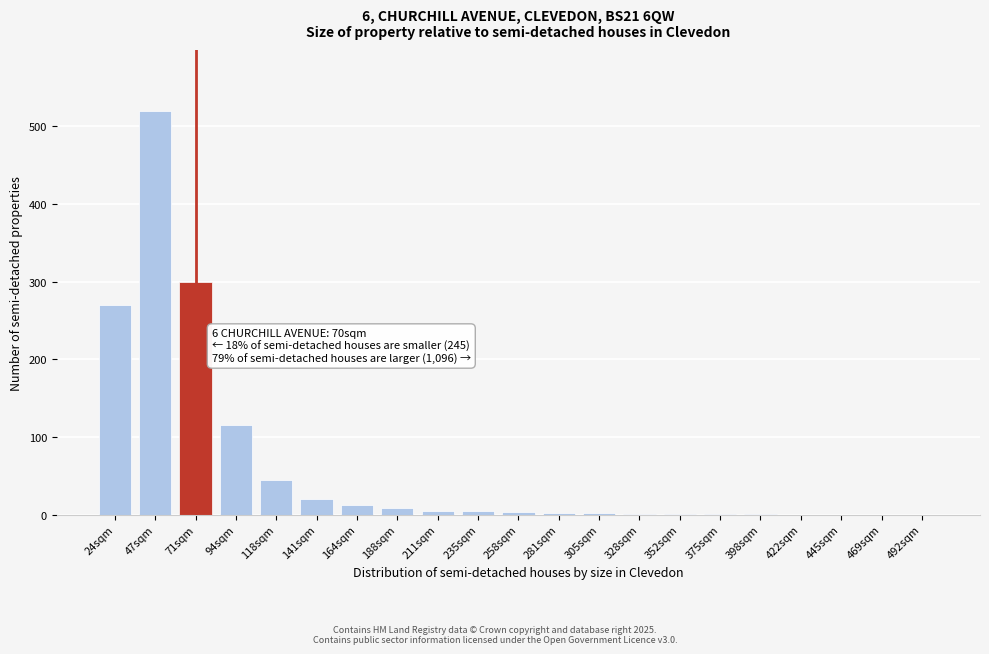

What is the change in value from 24sqm to 71sqm?

+30